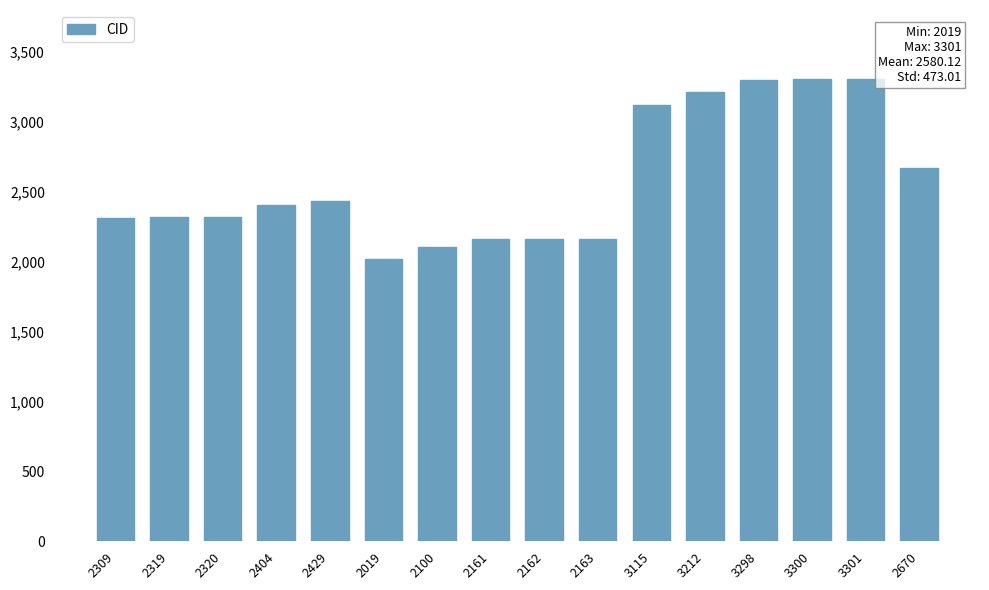

What is the sum of all values?

41282